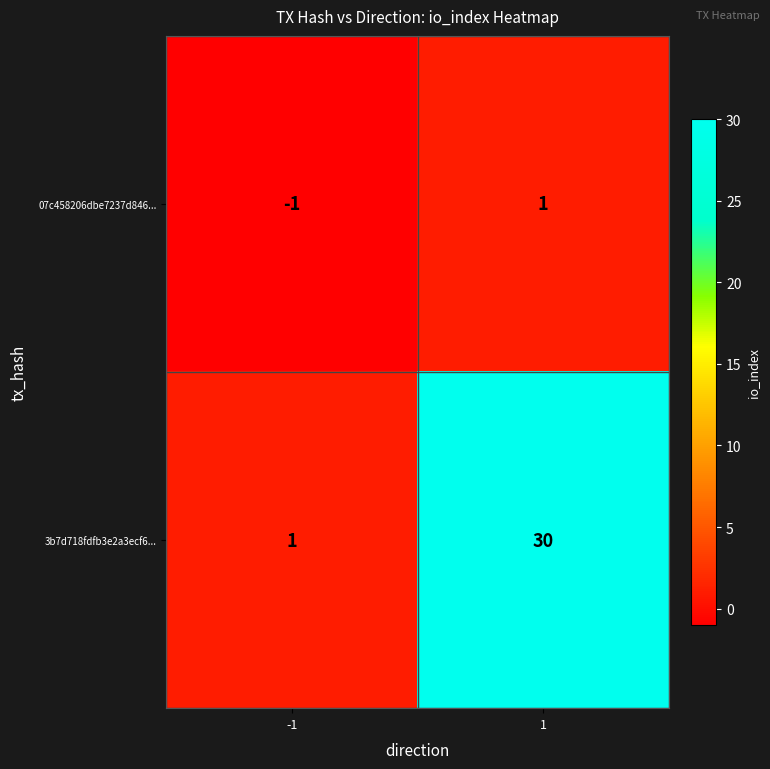

Which series has the largest total across all categories?

3b7d718fdfb3e2a3ecf6...